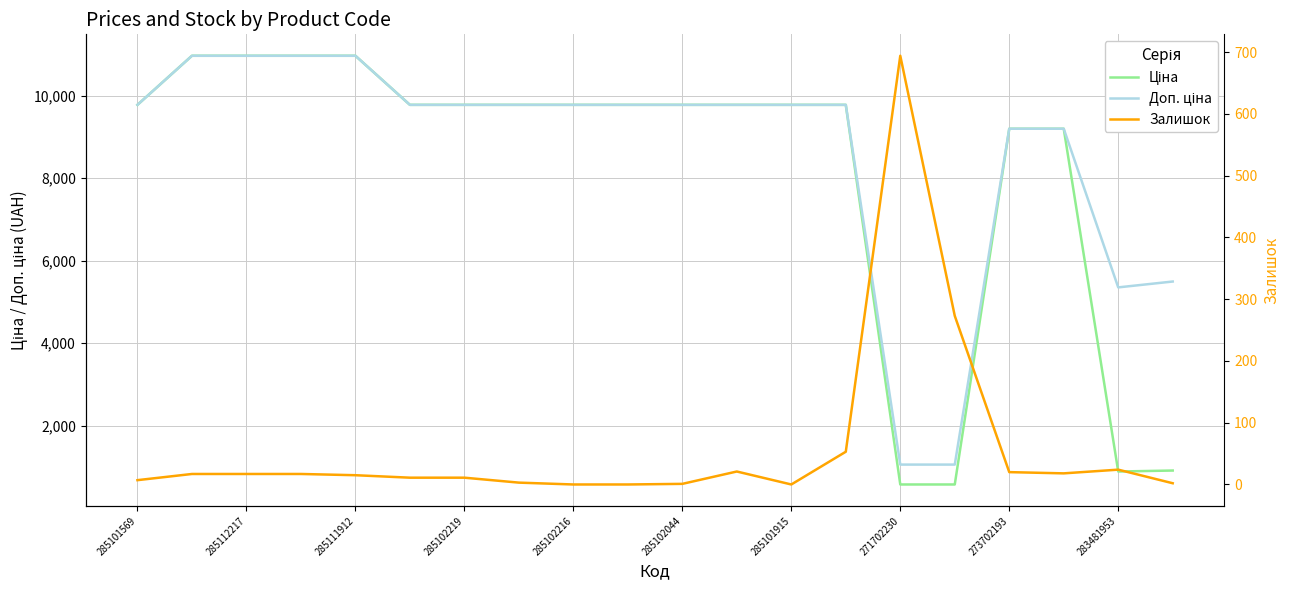

At how many categories does at least one series exceed 1103?

18